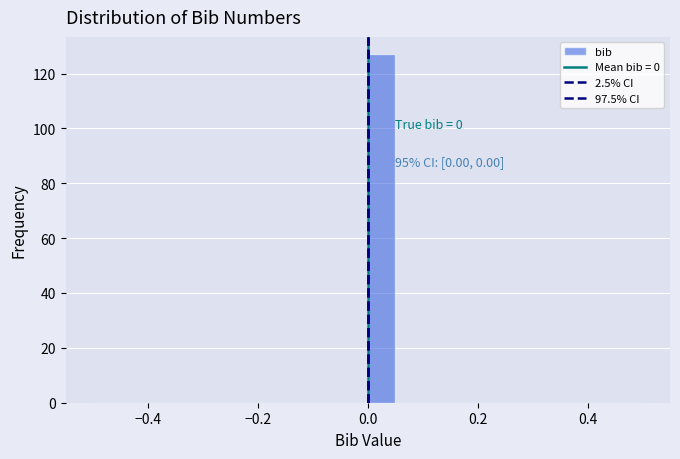

Around what value on the x-axis is the tallest bar? Give the approximate position of its centre, as read against the axis.

0.02